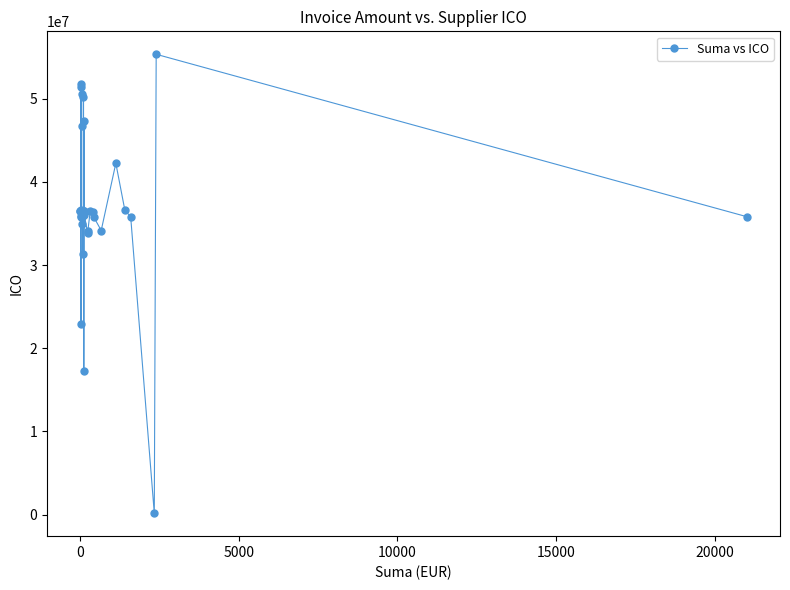

How many series are shown in this chart?

1